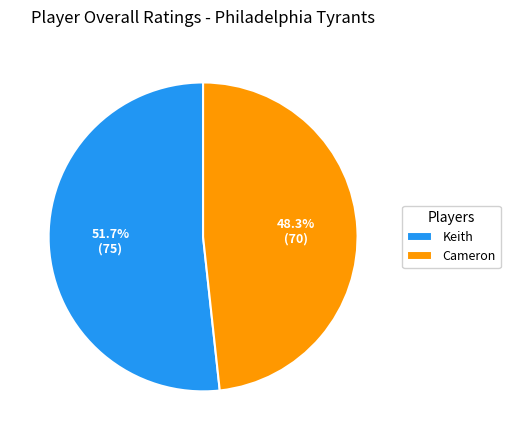

Approximately how many times larger is the value at Cameron compared to Keith?

0.9